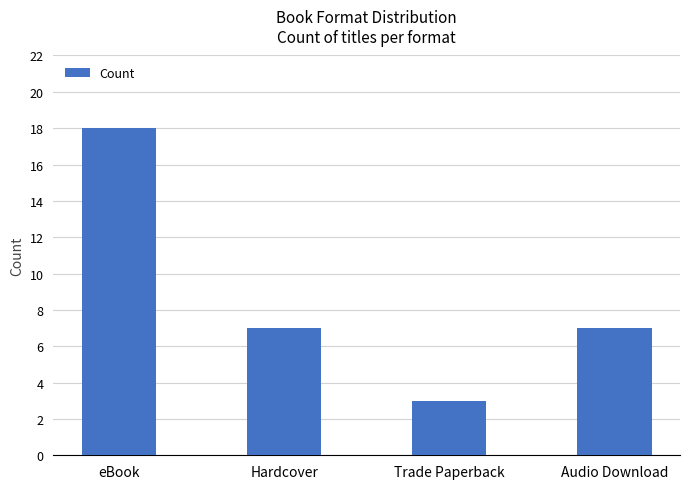

Reading left to right, extract all data points from this chart.

18	7	3	7